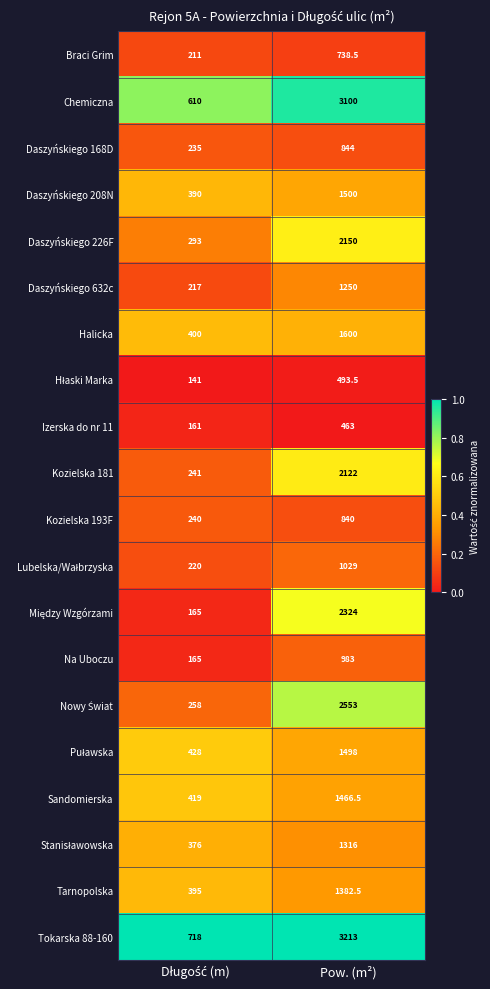

Which series has the widest spread of values?

Tokarska 88-160